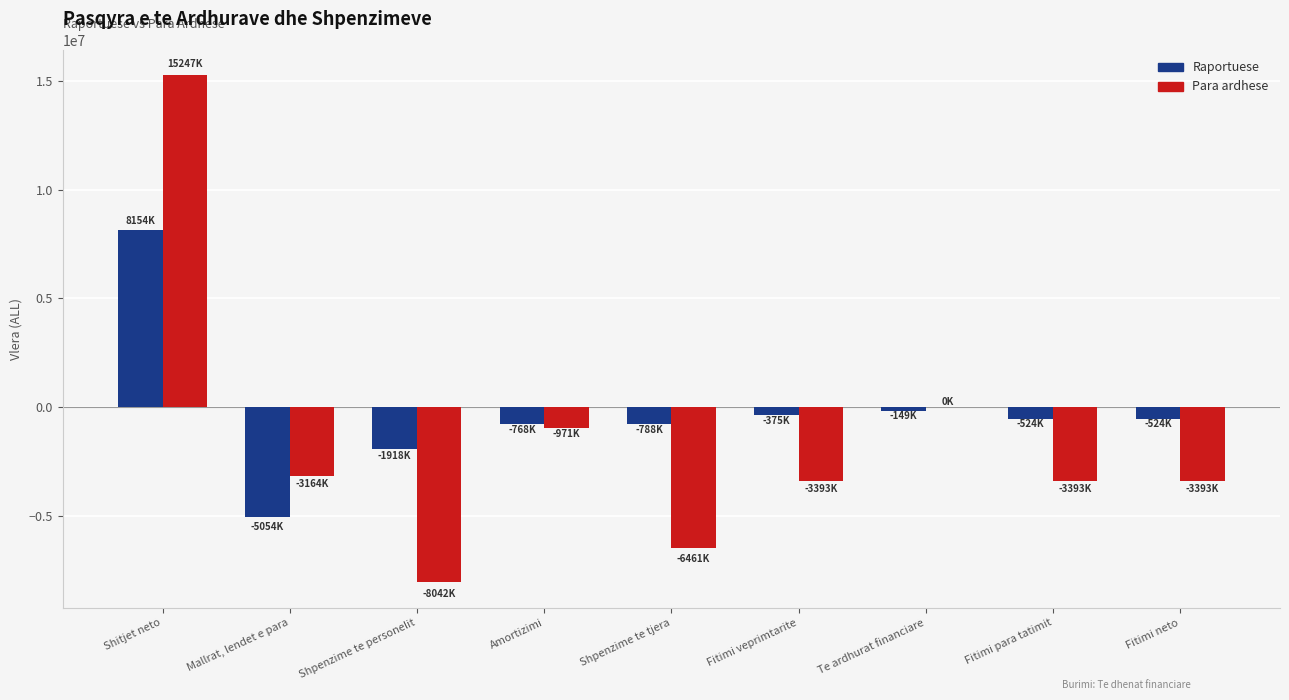

The value of Raportuese at Mallrat, lendet e para is -5054548. True or false?

True